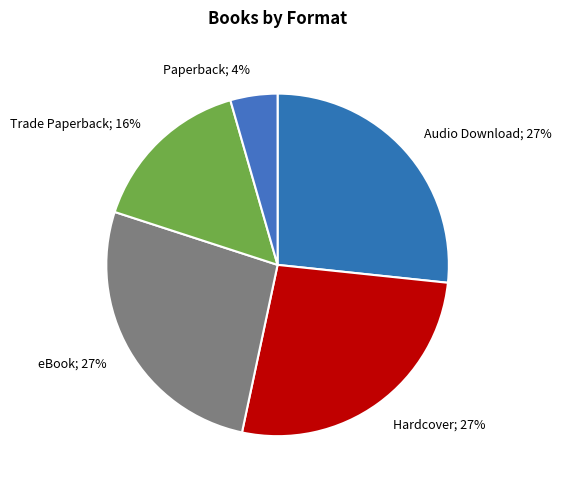

How many segments does this pie chart have?

5